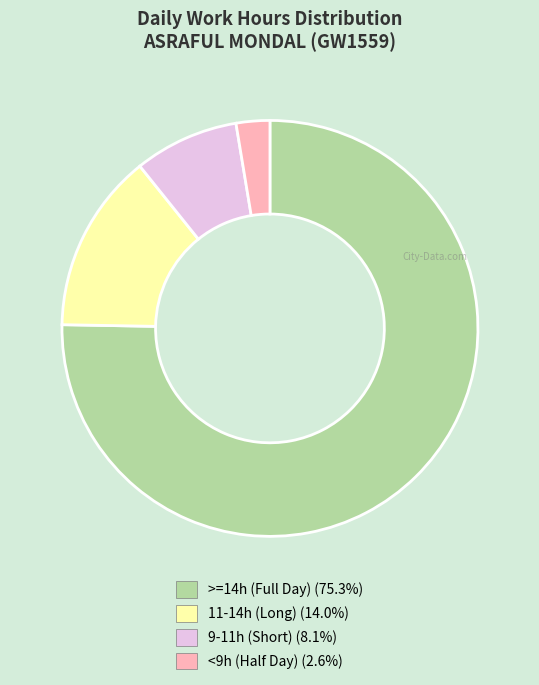

Is the sum of 11-14h (Long) (14.0%) and <9h (Half Day) (2.6%) greater than half?

No